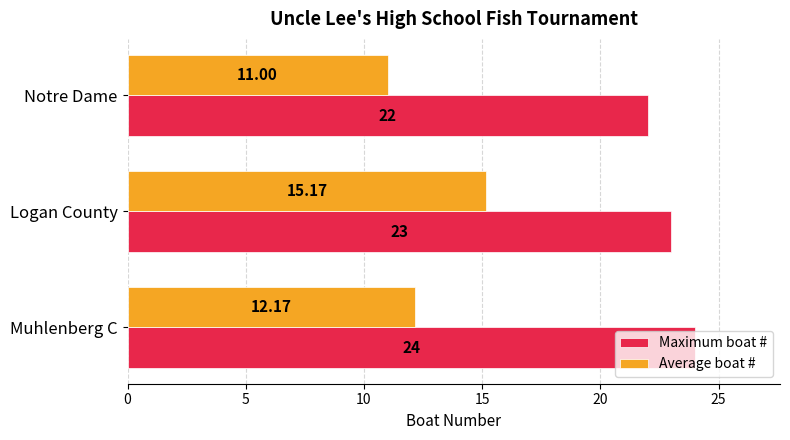

At which category is the sum across all series the highest?

Logan County